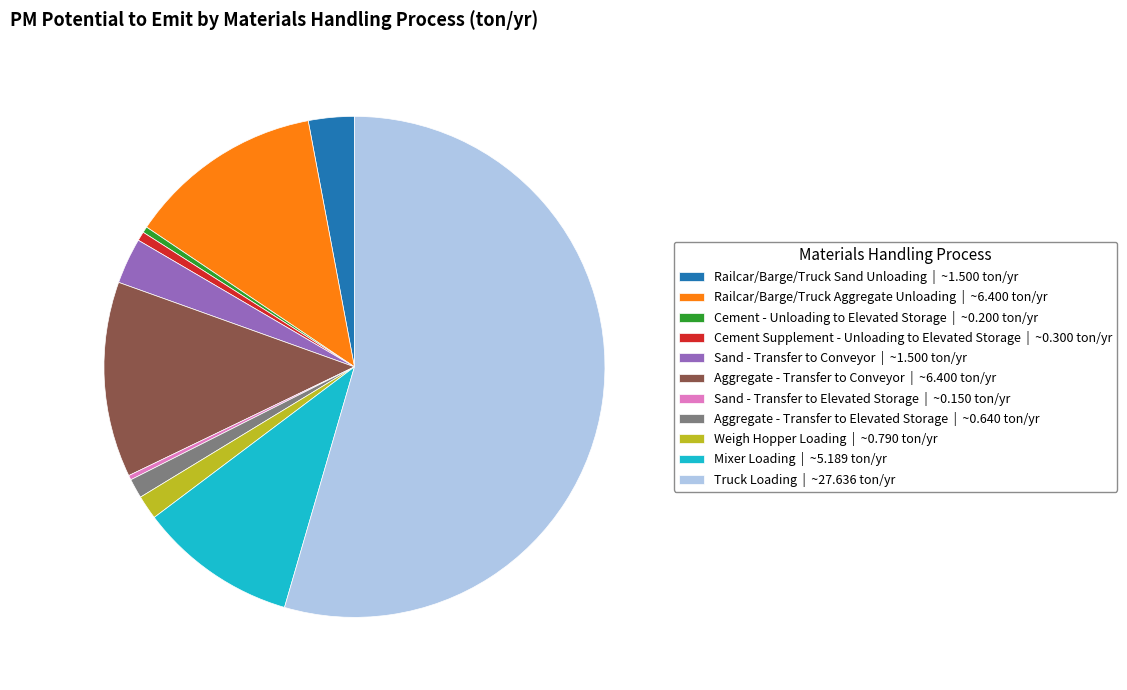

Is the sum of Mixer Loading and Cement - Unloading to Elevated Storage greater than half?

No